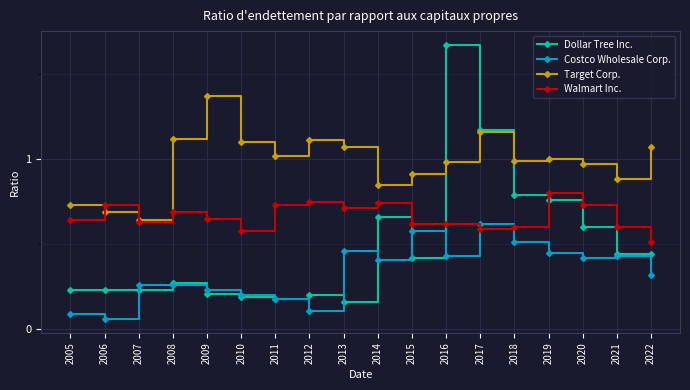

True or false: Target Corp. has a value of 1.0 at 2006.

False